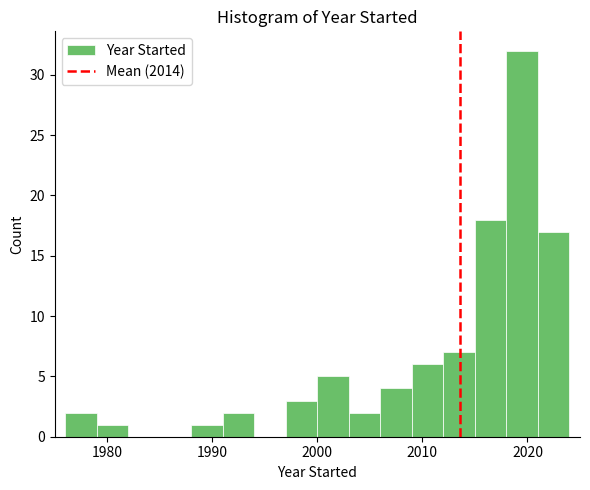

Read against the x-axis, roughly where is the centre of the tallest bar?

2020